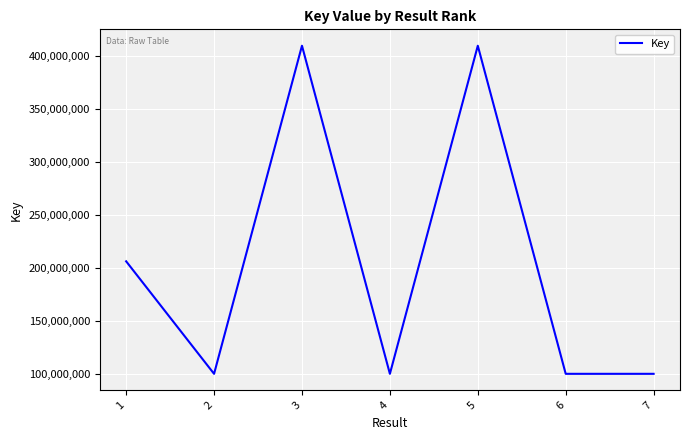

What is the minimum value shown in the chart?

100428799